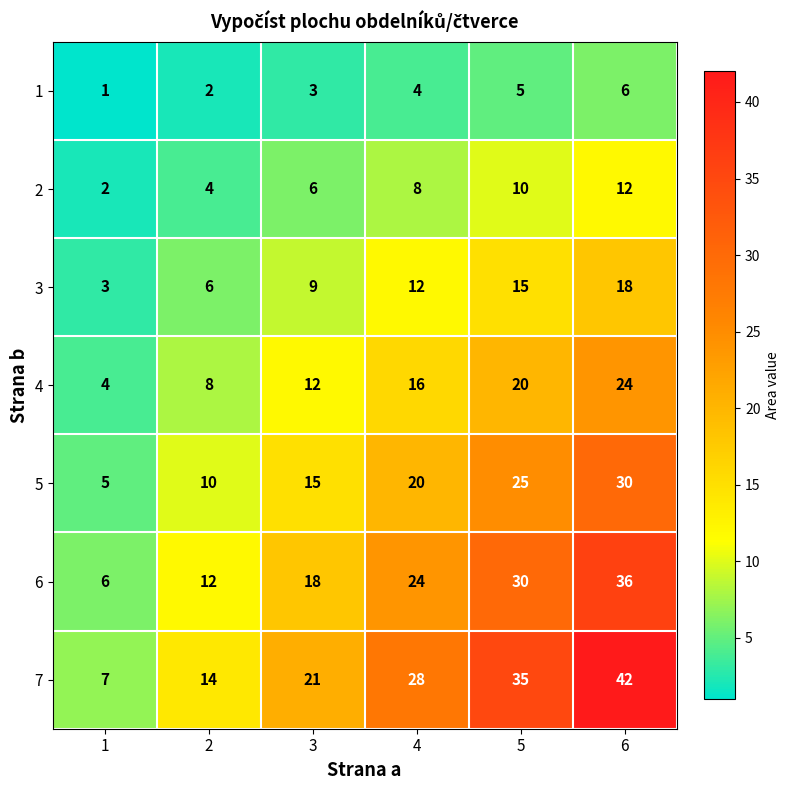

Count the 6 values in the range 12 to 30.

4